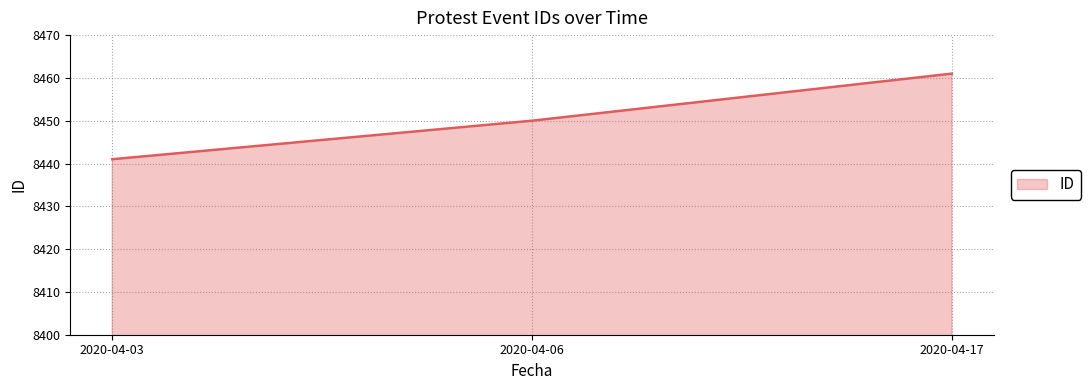

How many categories are shown in the chart?

3